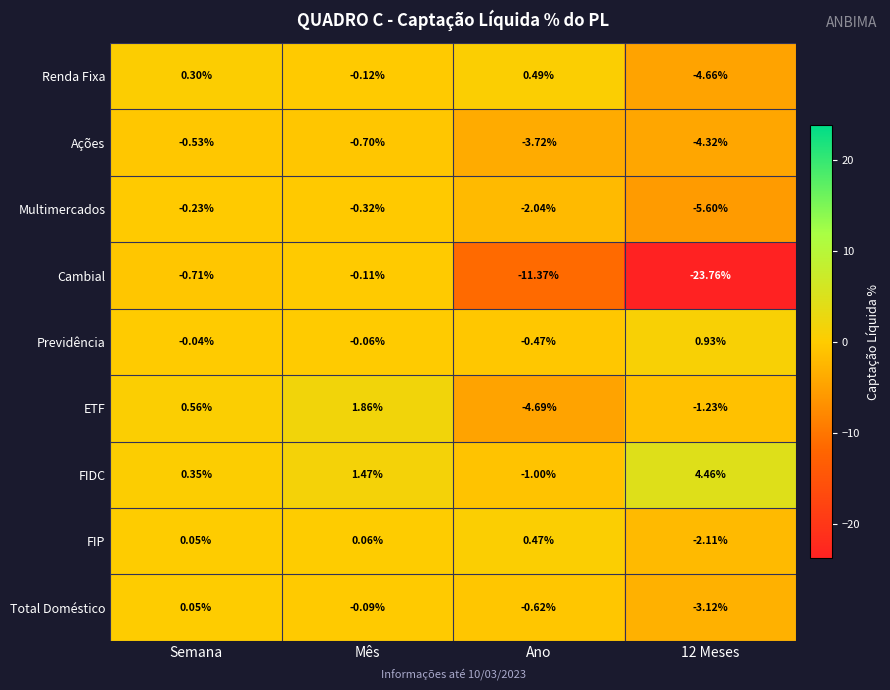

Is the value of Total Doméstico at Semana greater than the value of FIDC at Semana?

No